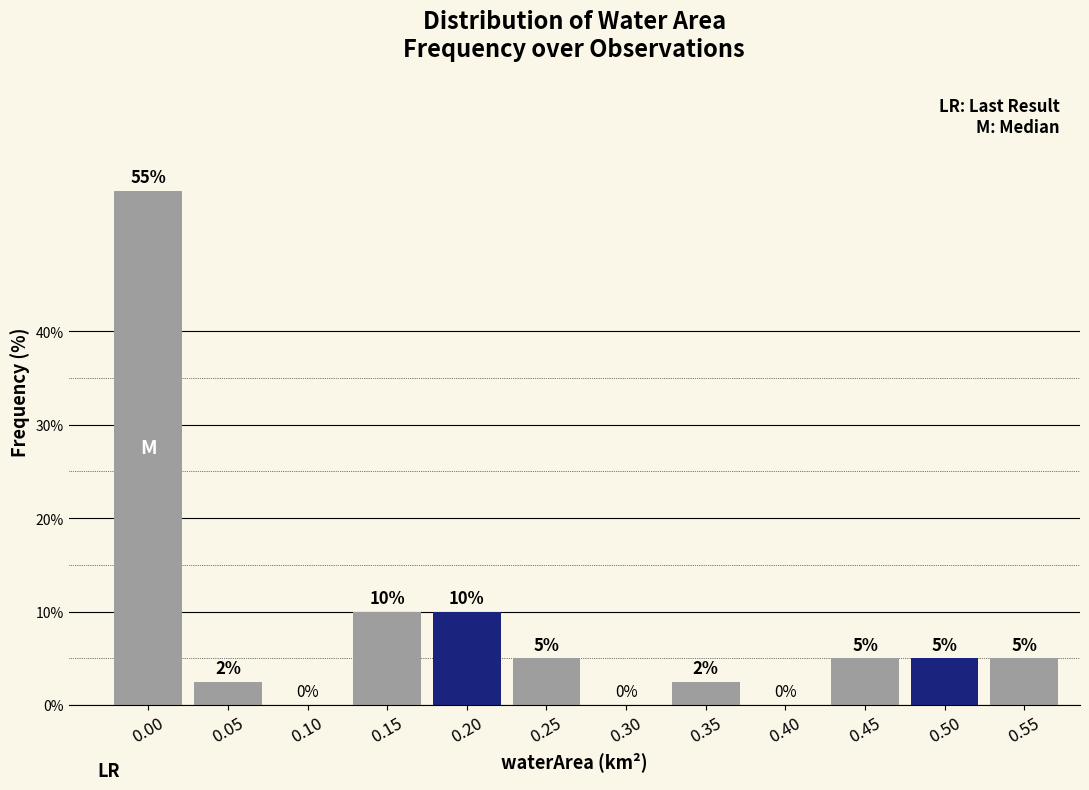

Between 0.10 and 0.45, which is larger?

0.45